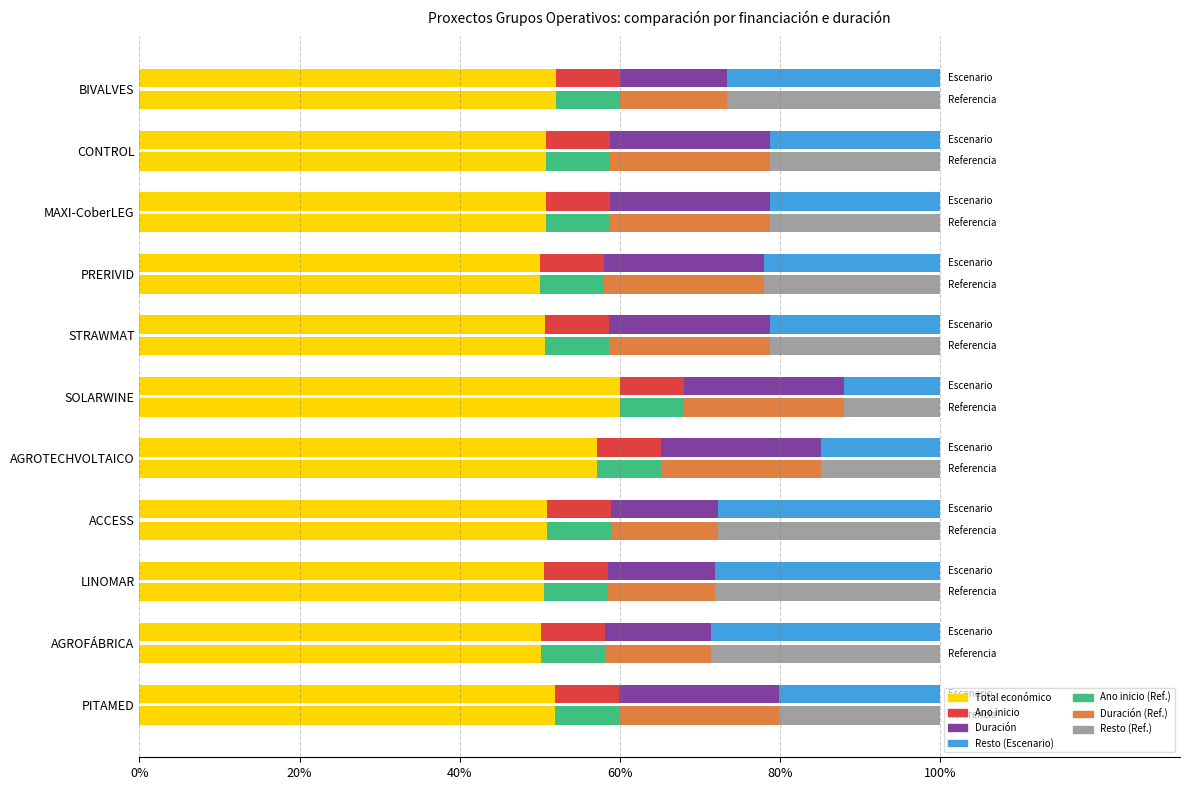

What is the value of the Año inicio (Escenario) bar at the 8th from the left?

0.3